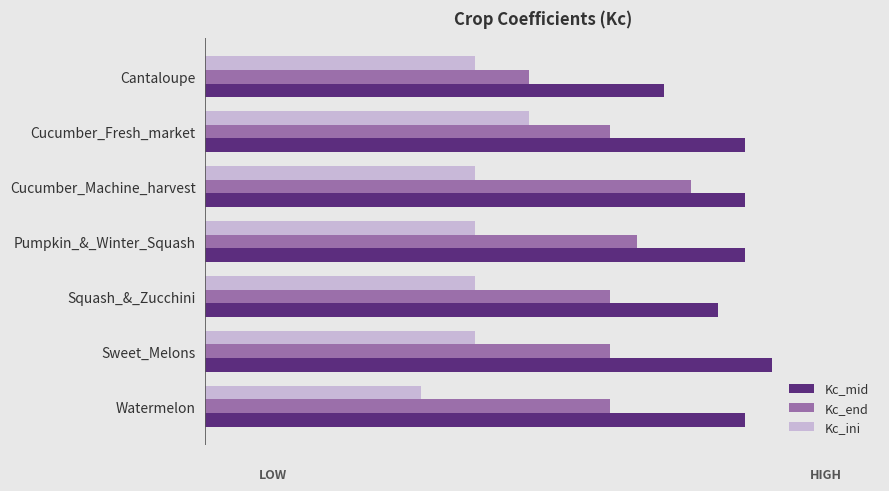

What are all the series names shown in the legend?

Kc_mid, Kc_end, Kc_ini